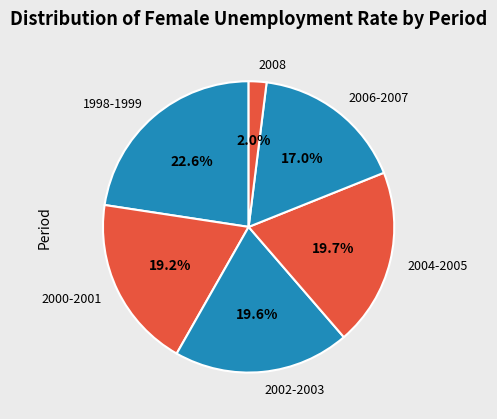

Which slice is the largest?

1998-1999